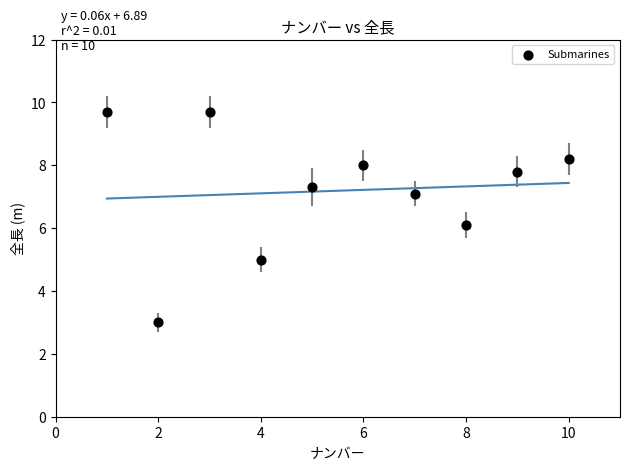

What is the range of Y values (max minus min)?

6.7